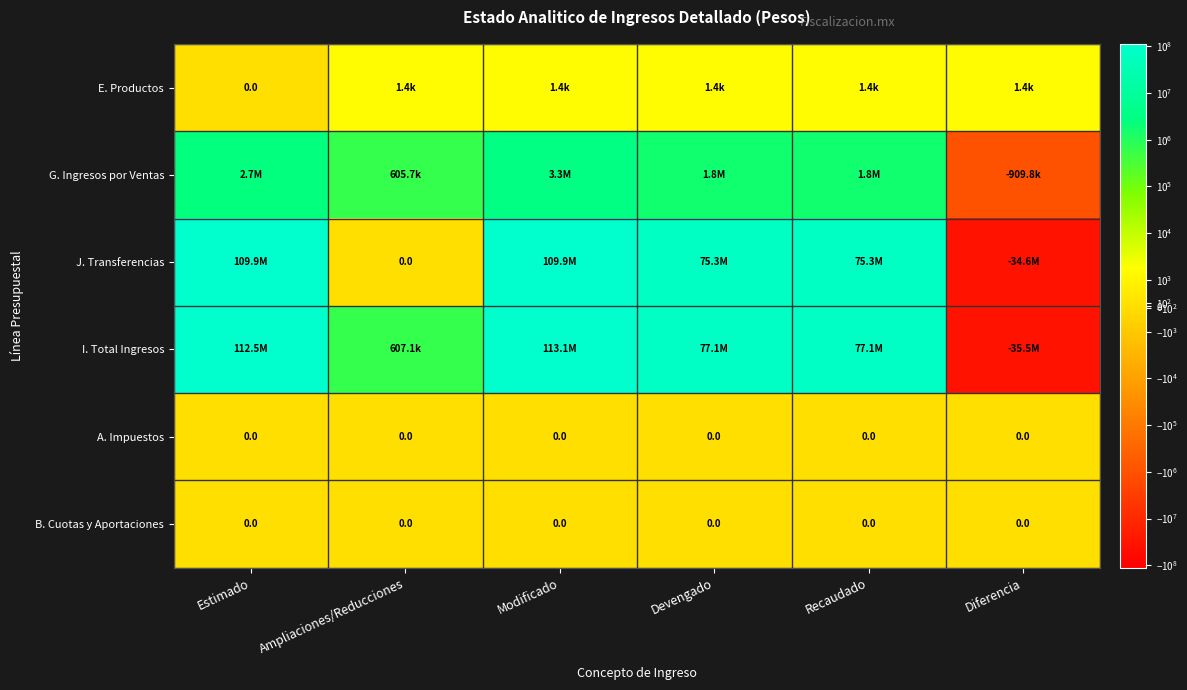

What is the spread (max minus min) of values at Devengado?

77059221.3